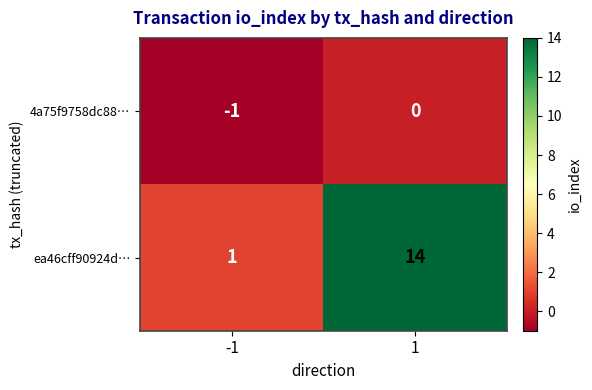

Which series has the widest spread of values?

ea46cff90924d…